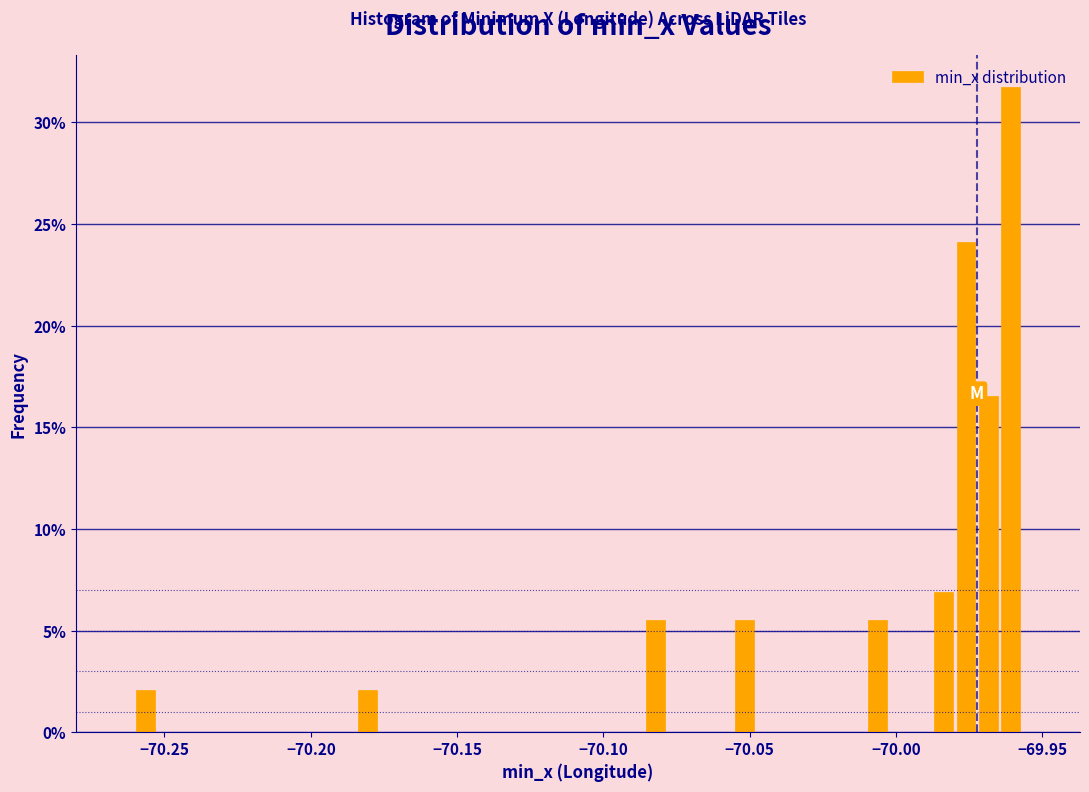

Around what value on the x-axis is the tallest bar? Give the approximate position of its centre, as read against the axis.

-69.960